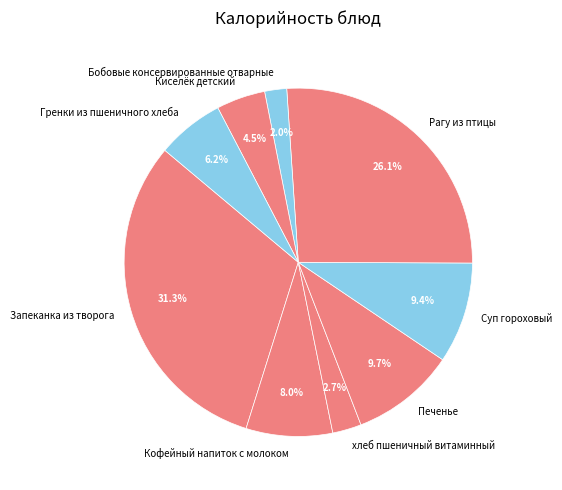

True or false: Печенье accounts for 1% of the total.

False